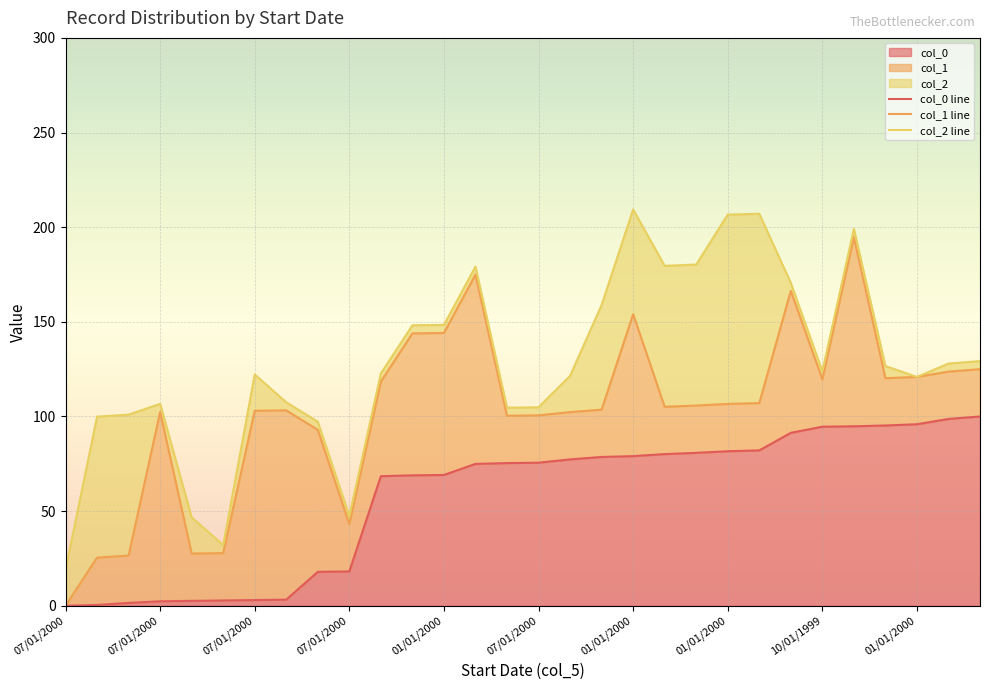

True or false: col_0 line and col_1 line intersect in this chart.

False